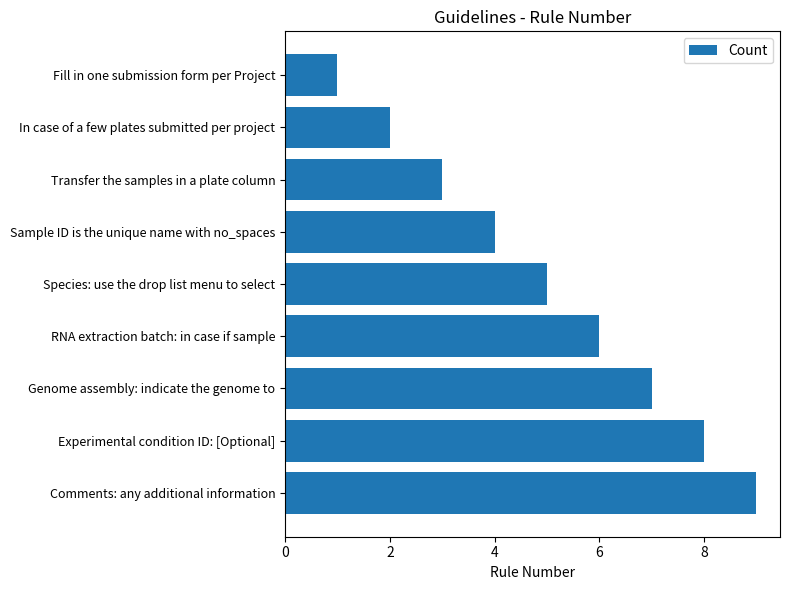

What is the difference between the maximum and second lowest values?

7